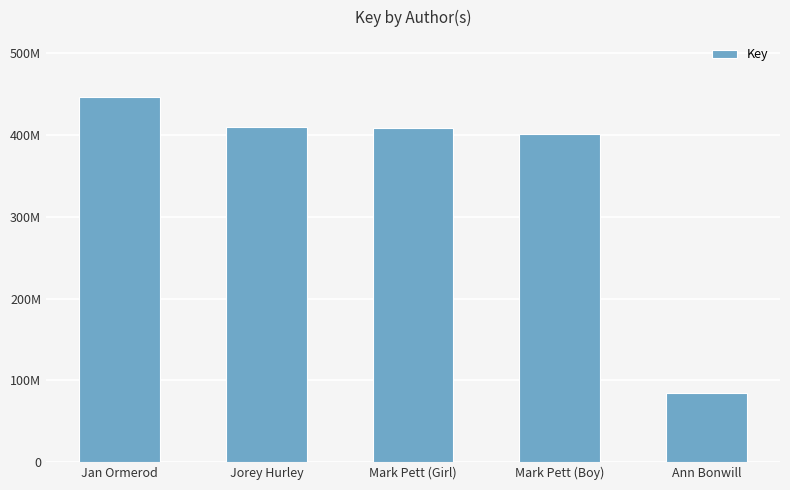

What is the difference between the second highest and second lowest values?

8698916